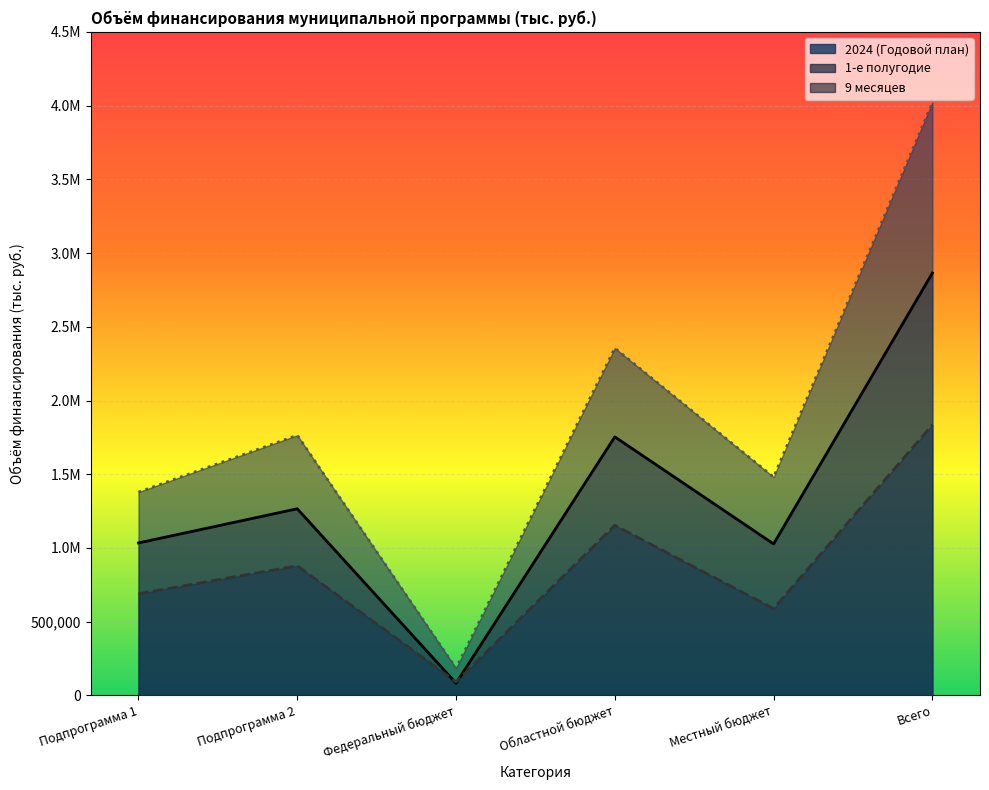

What are all the series names shown in the legend?

2024 (Годовой план), 1-е полугодие, 9 месяцев